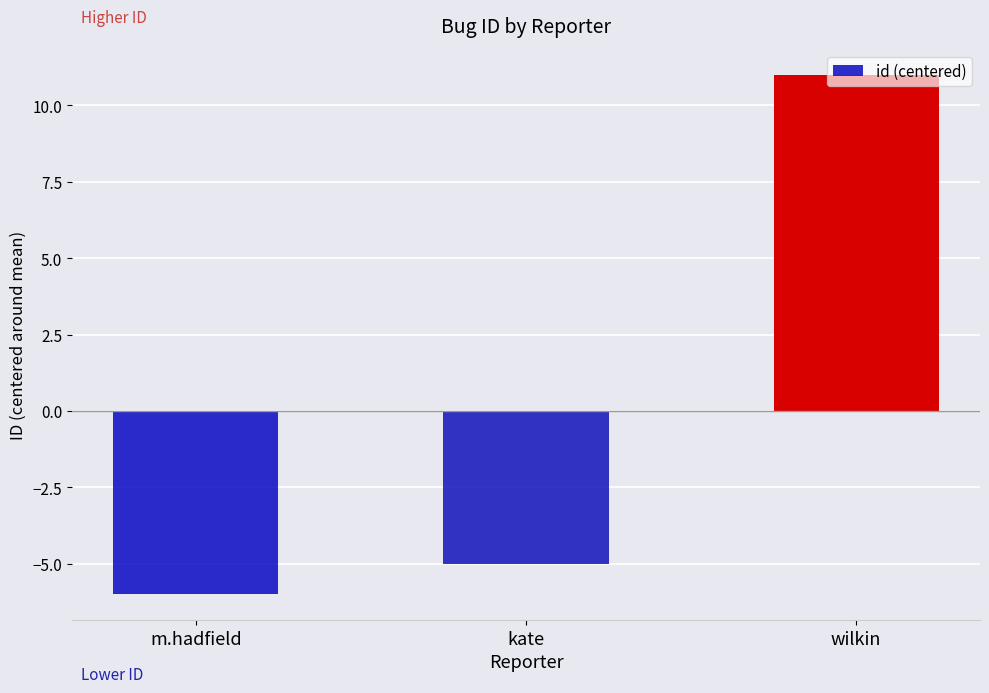

Reading left to right, transcribe all the data shown in this chart.

m.hadfield=-6	kate=-5	wilkin=11